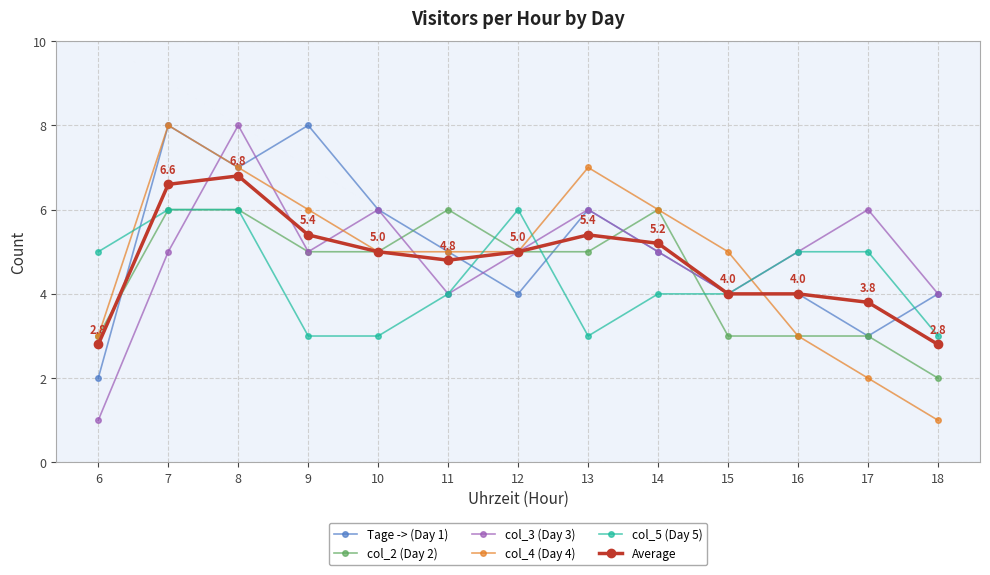

How many lines are shown in the chart?

6